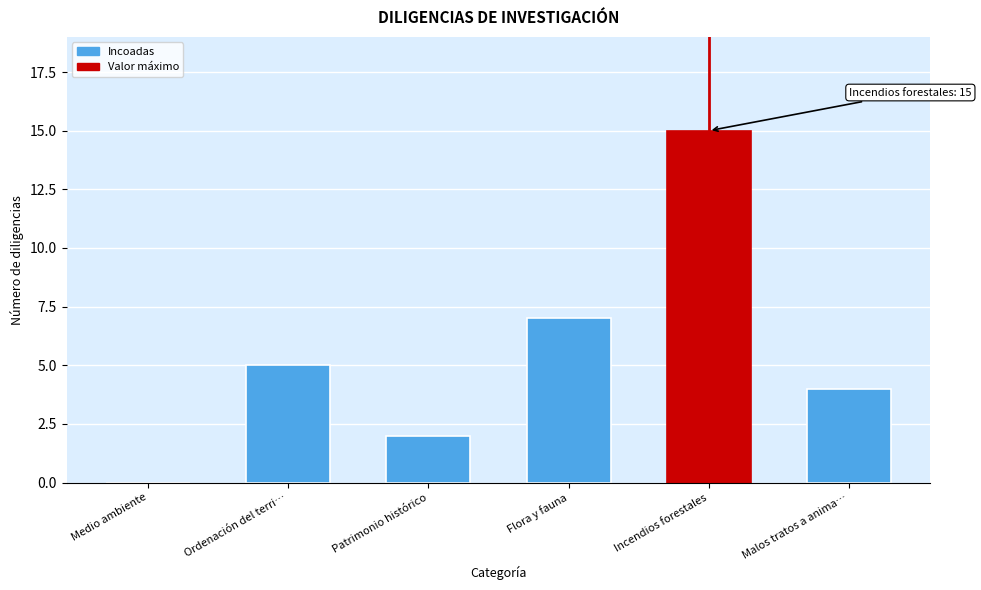

Reading left to right, what are all the values shown in this chart?

Medio ambiente=0	Ordenación del terri…=5	Patrimonio histórico=2	Flora y fauna=7	Incendios forestales=15	Malos tratos a anima…=4